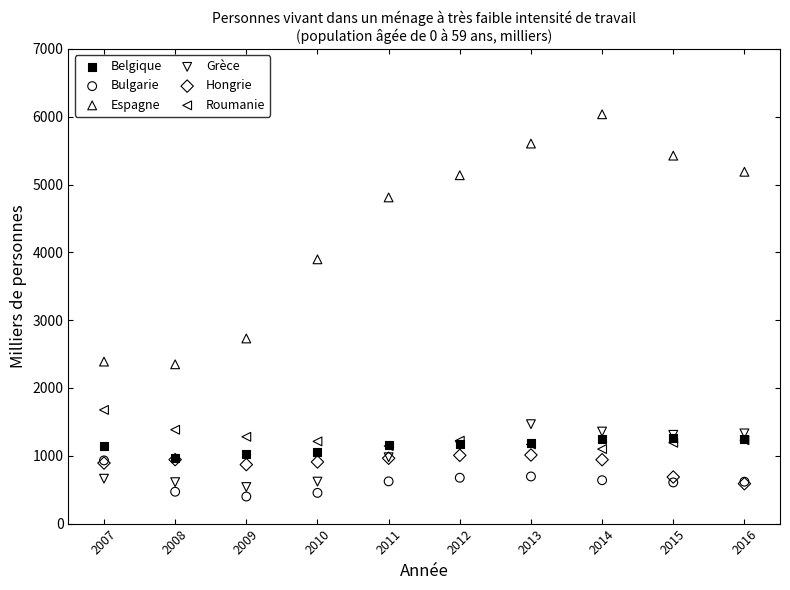

Which series has the widest spread of Y values?

Espagne